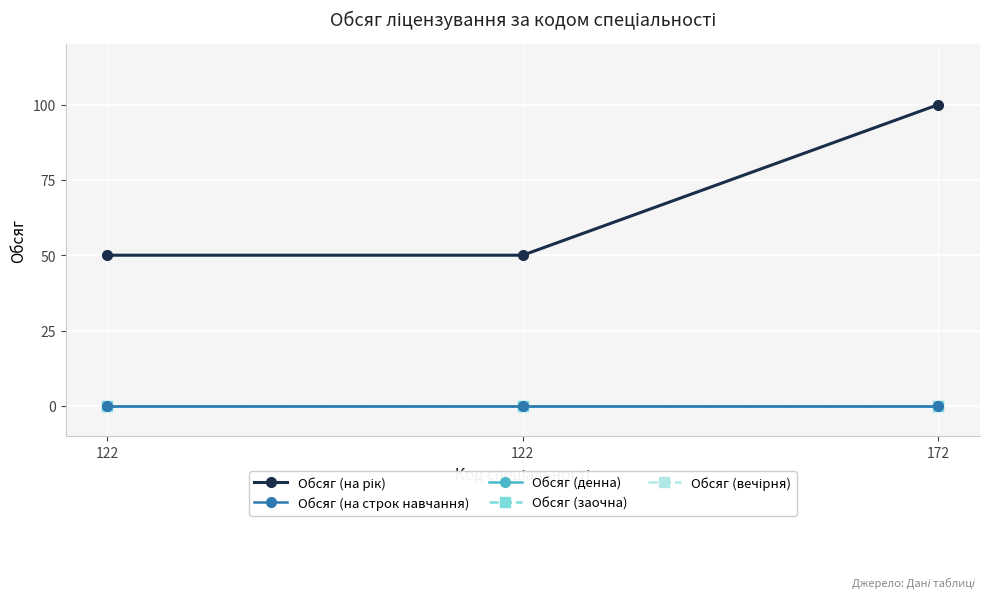

At which category is the sum across all series the highest?

172